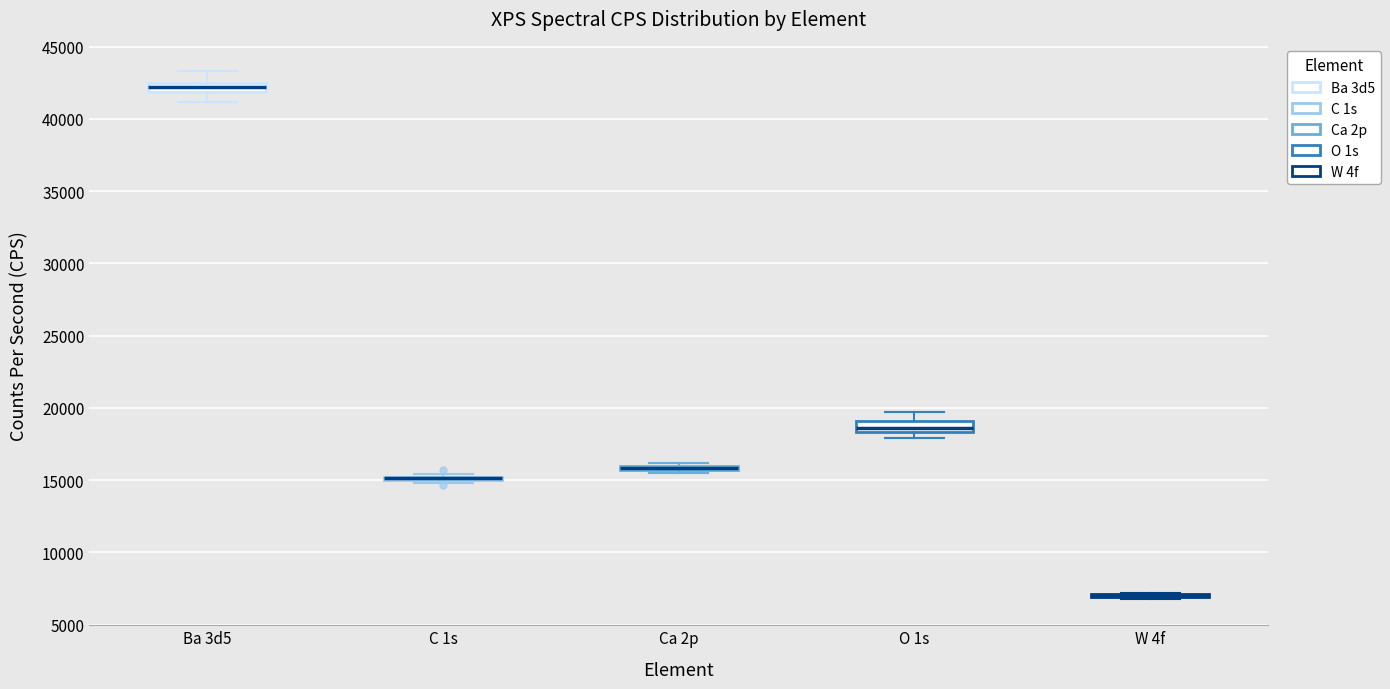

Where does the lower whisker of the box for Ba 3d5 end on the y-axis? The values are not printed on the chart, so give them approximately, as read against the axis.

41000